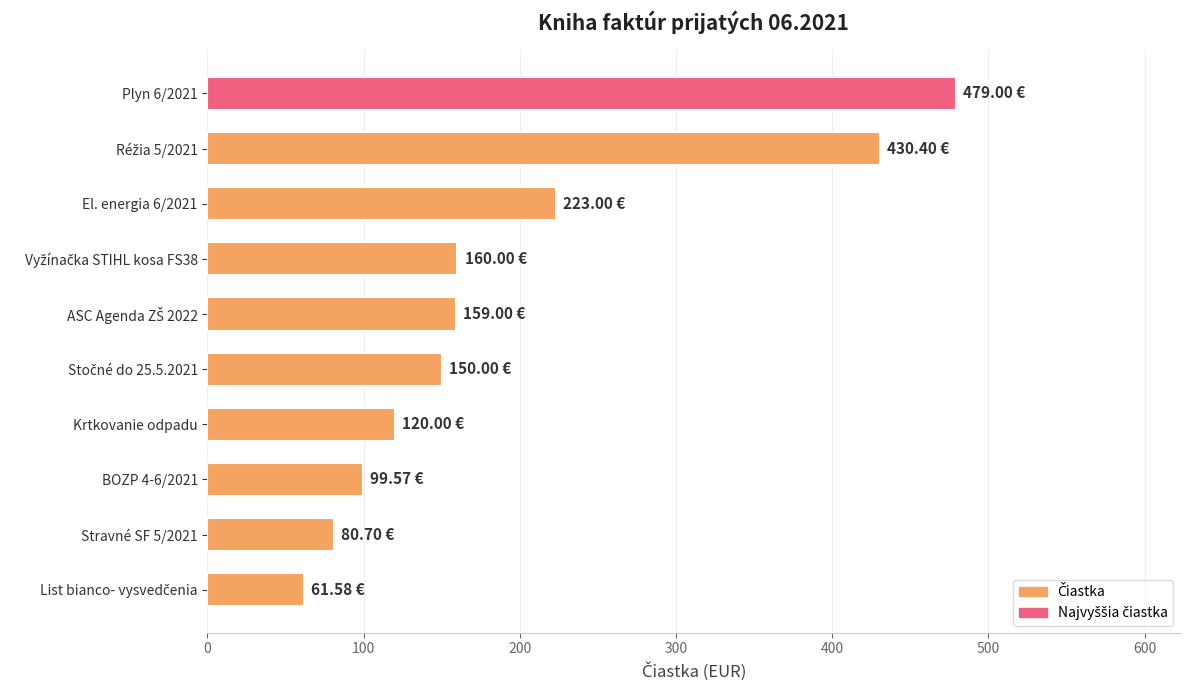

What is the difference between the maximum and minimum values?

417.4